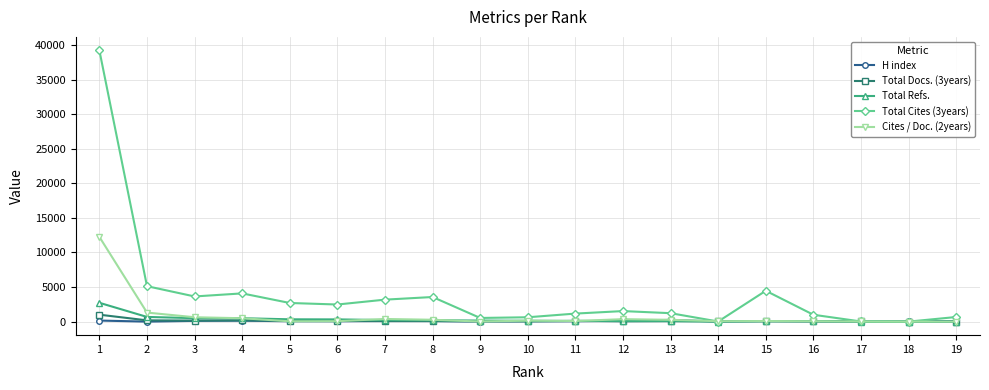

Where do Total Cites (3years) and Cites / Doc. (2years) first cross each other?

13 and 14